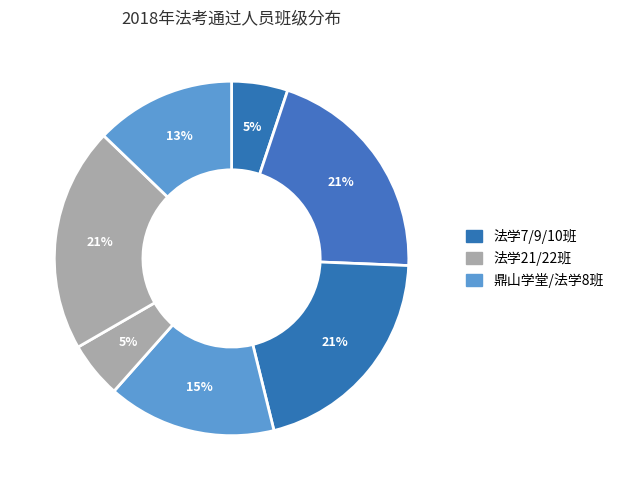

How many segments does this pie chart have?

7